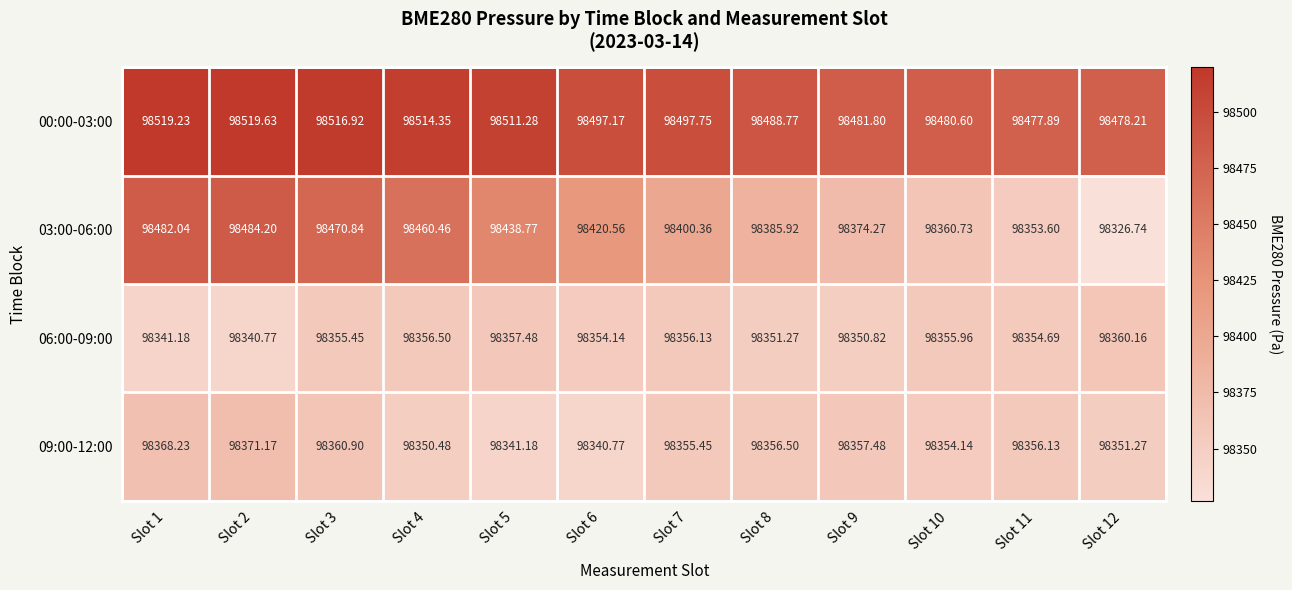

Between Slot 5 and Slot 9, which series saw the biggest shift?

03:00-06:00